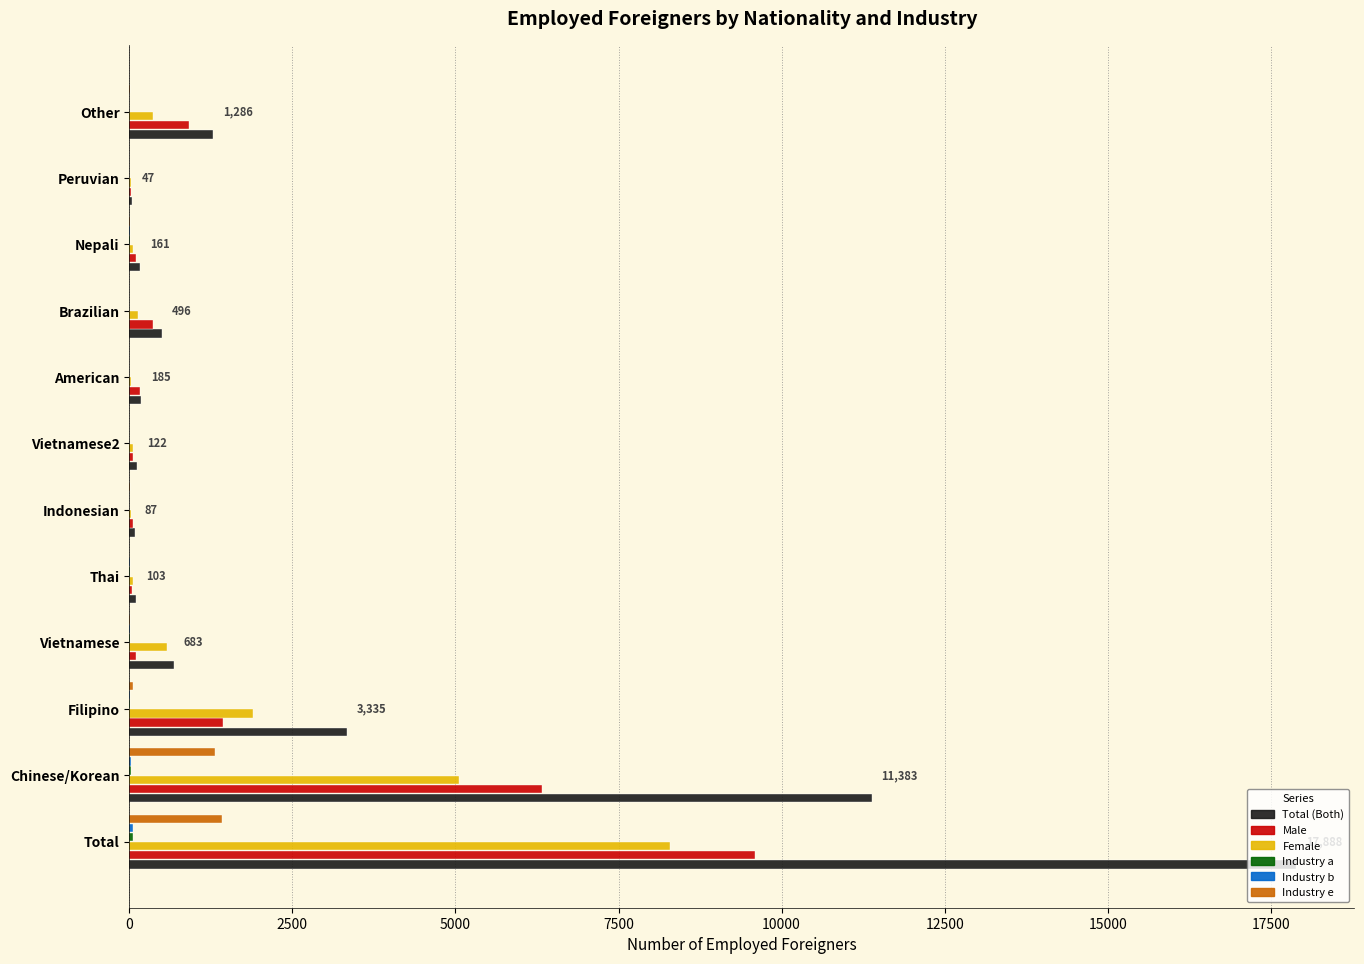

What is the sum of all Female values?

16582